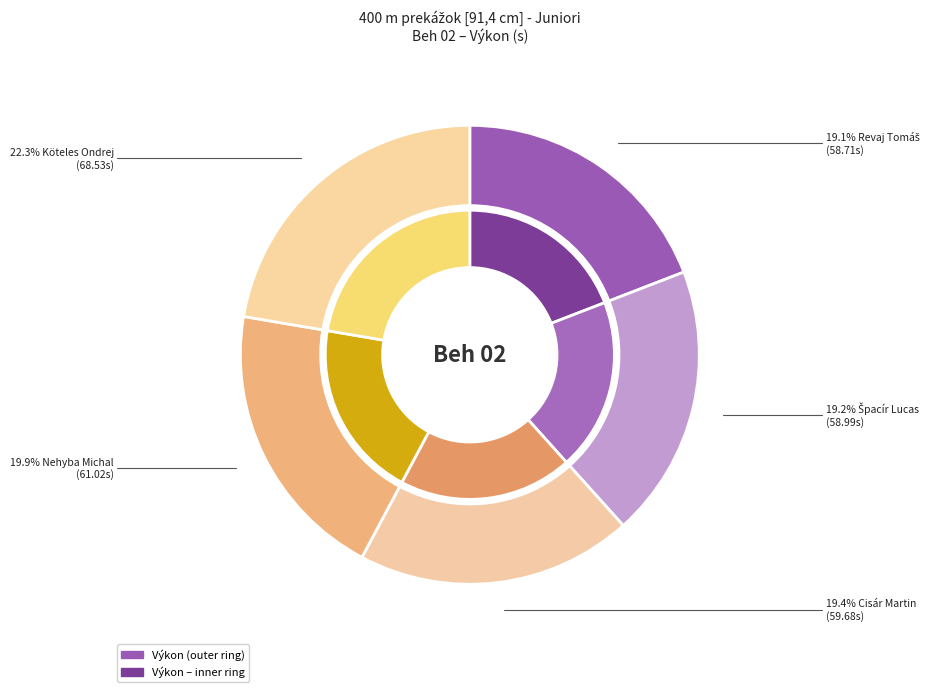

To the nearest percent, what is the difference between the Špacír Lucas and Köteles Ondrej slice percentages?

3%